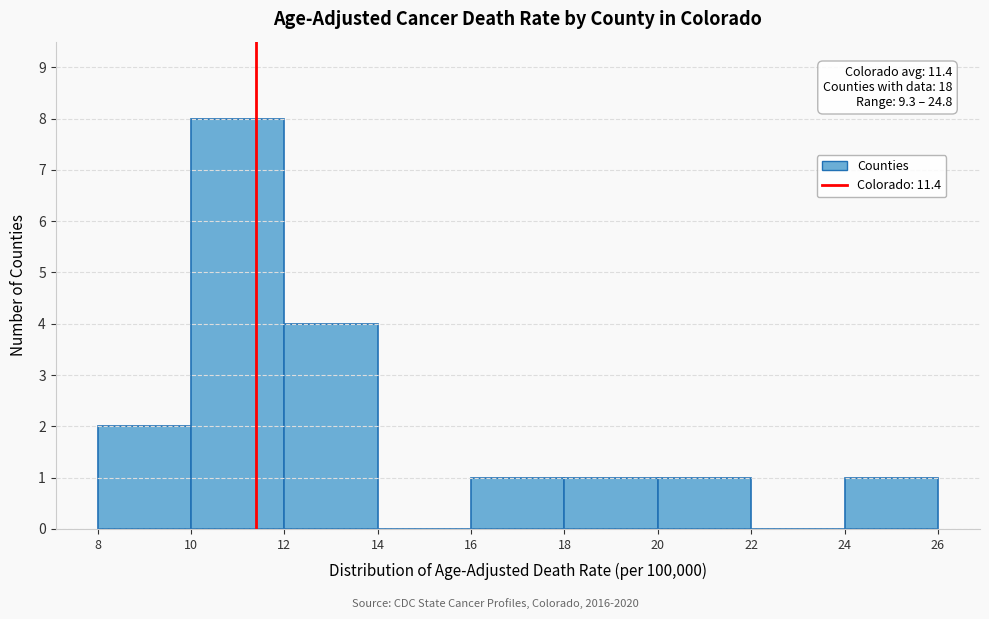

Over which range of the x-axis is the bar tallest?

10 to 12